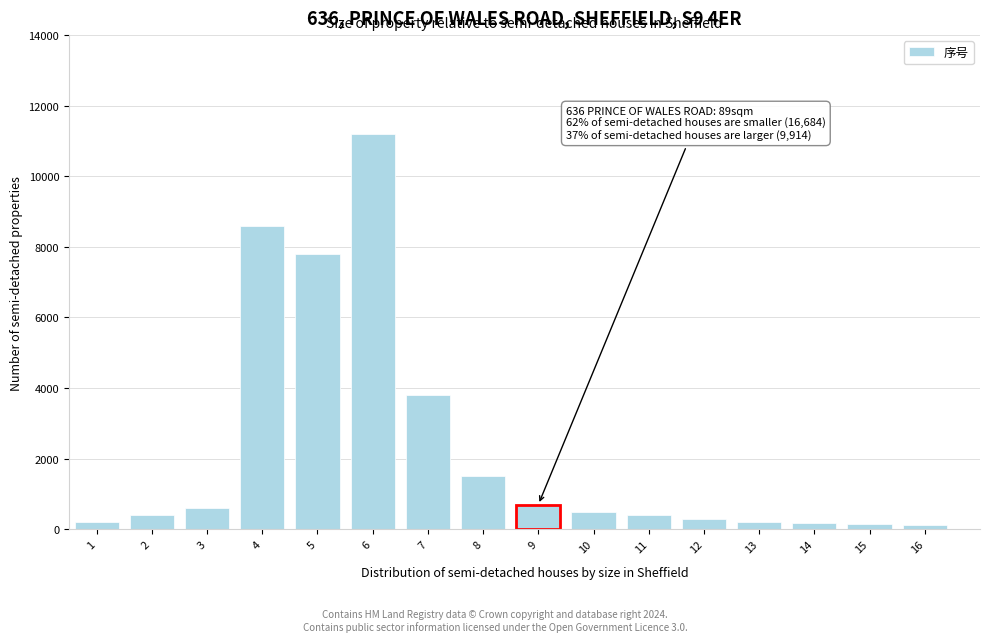

What is the greatest value displayed?

11200